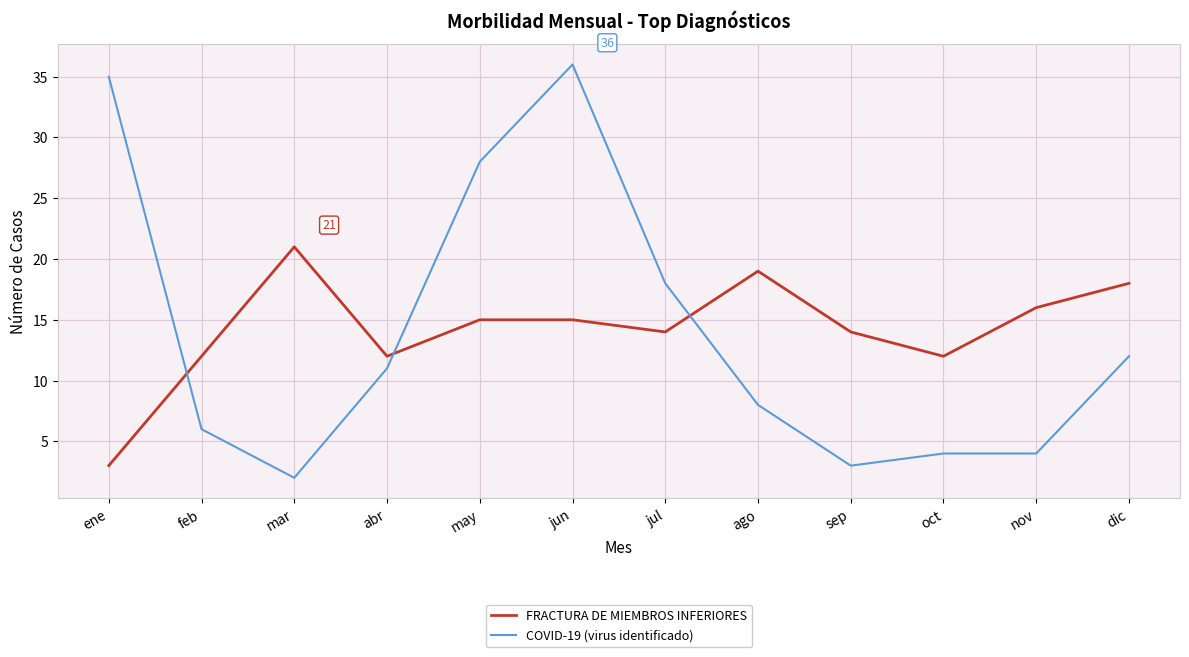

What is the sum of all FRACTURA DE MIEMBROS INFERIORES values?

171